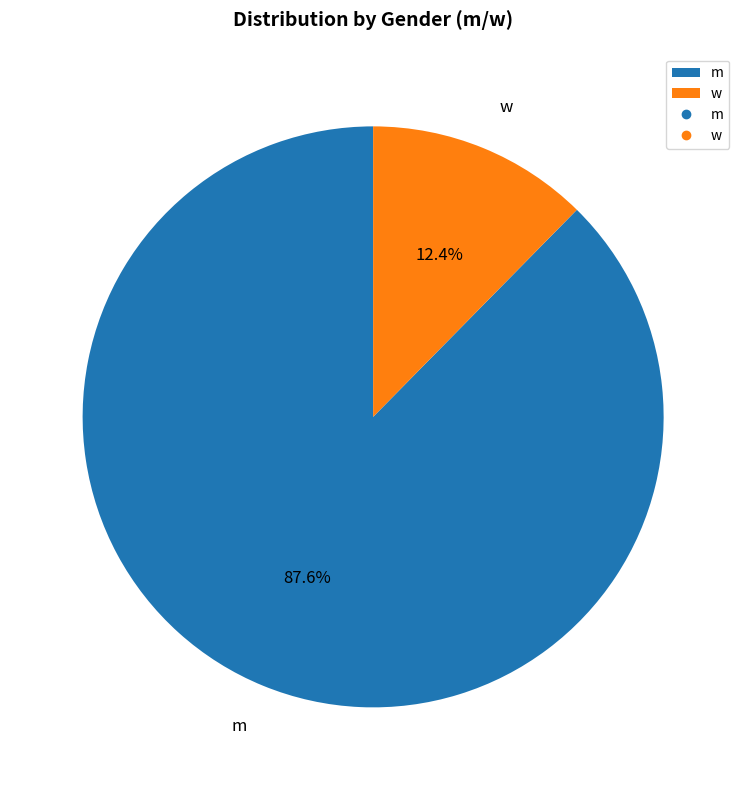

Is there any slice that represents more than half of the pie?

Yes